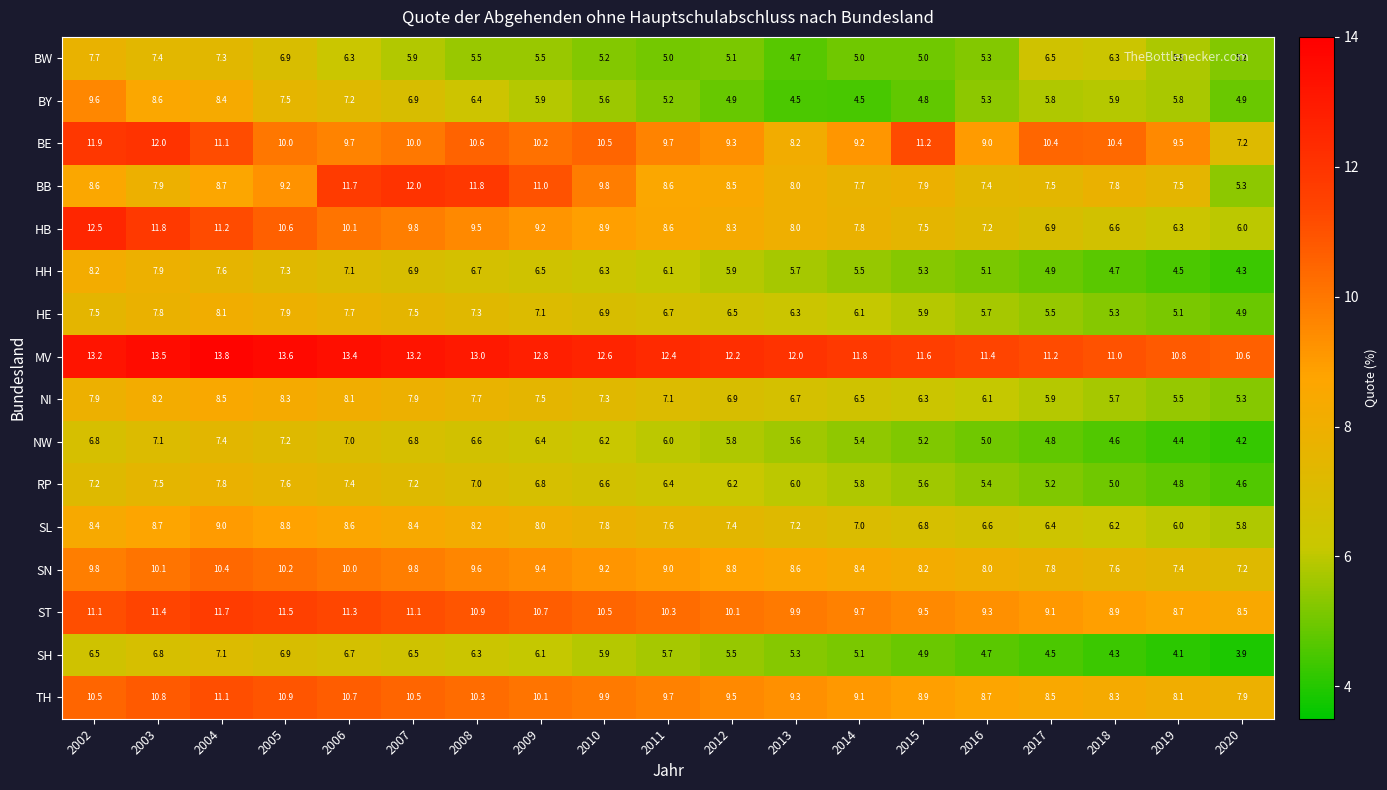

The NW series shows 9.9 at 2009. True or false?

False